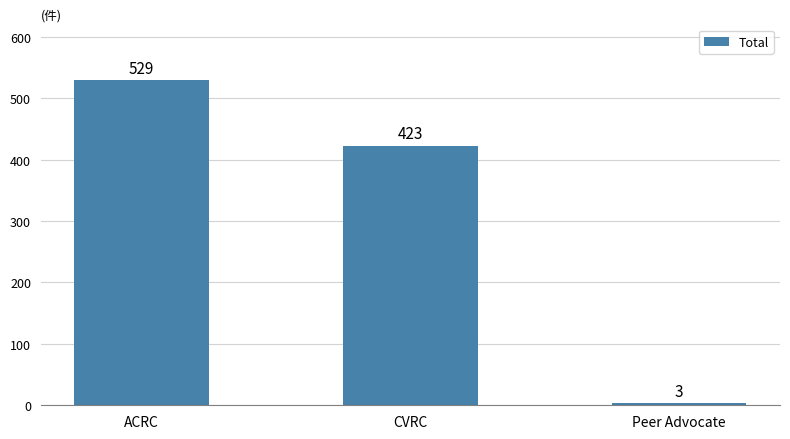

What is the label of the 3rd bar from the left?

Peer Advocate